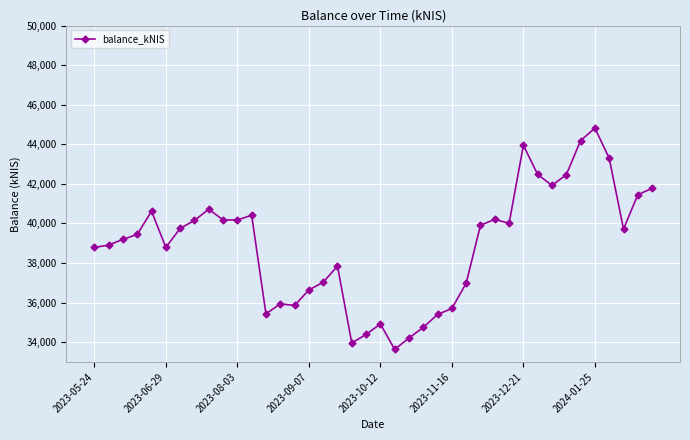

How many lines are shown in the chart?

1